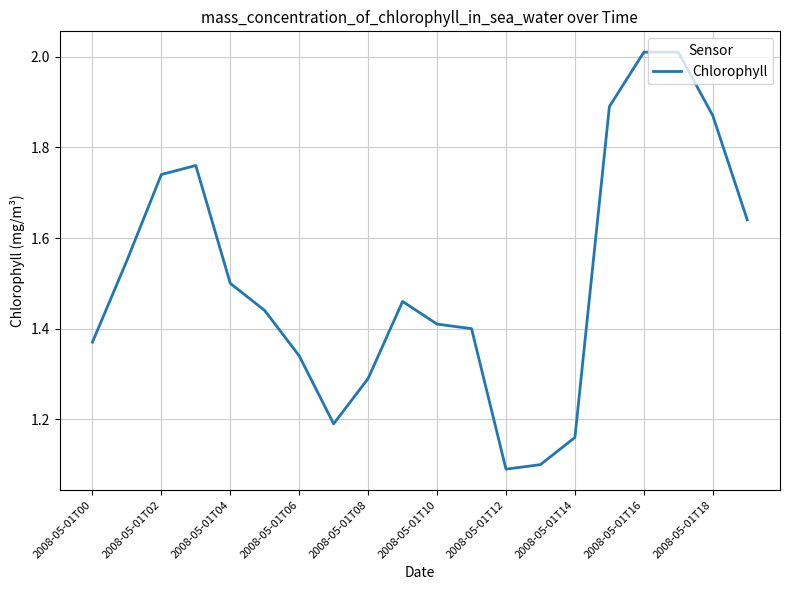

What is the difference between the maximum and minimum values?

0.9